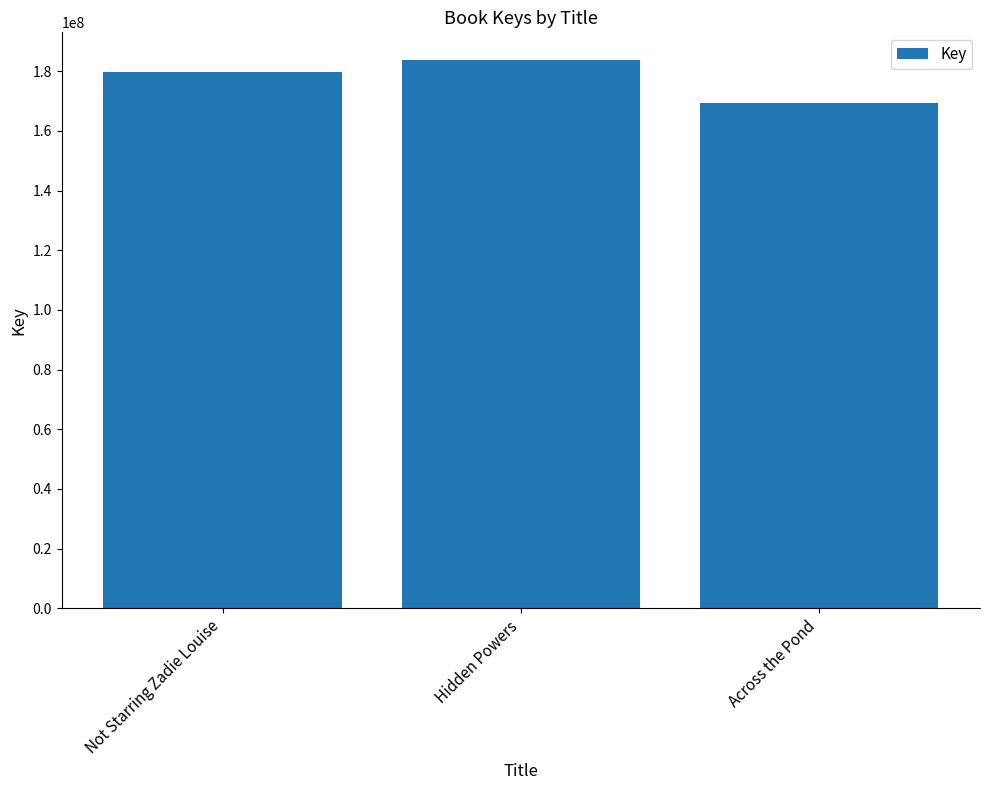

The chart shows a value of 112203775 at Across the Pond. True or false?

False